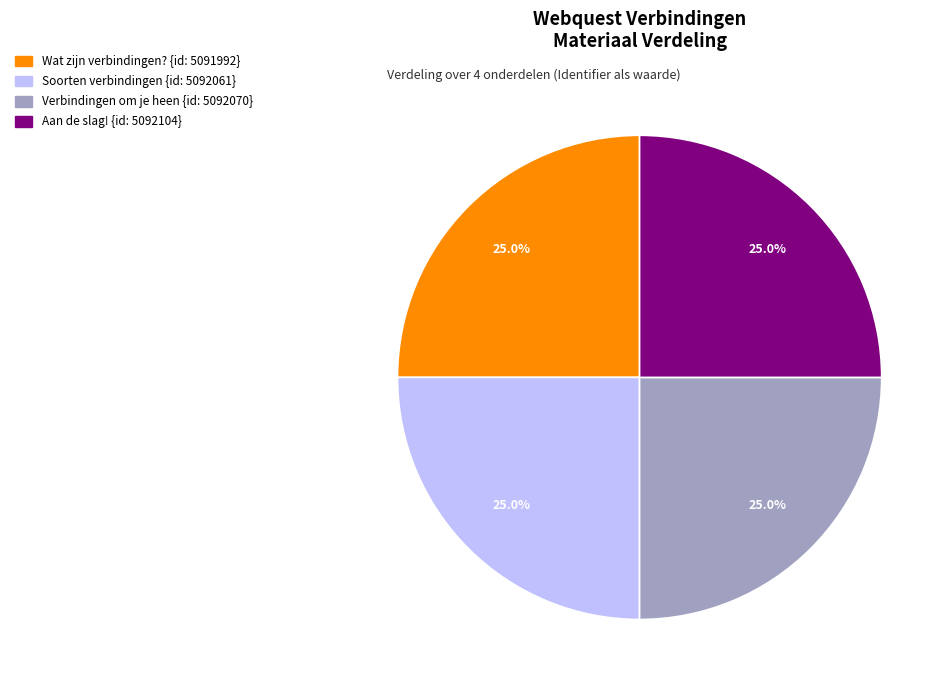

How many segments does this pie chart have?

4